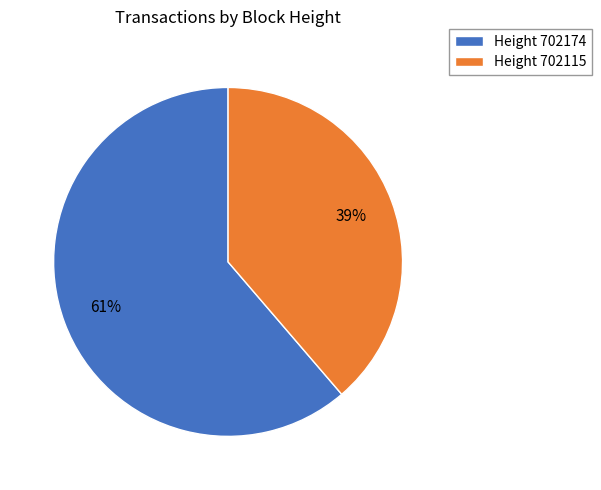

Count the number of slices in the pie.

2